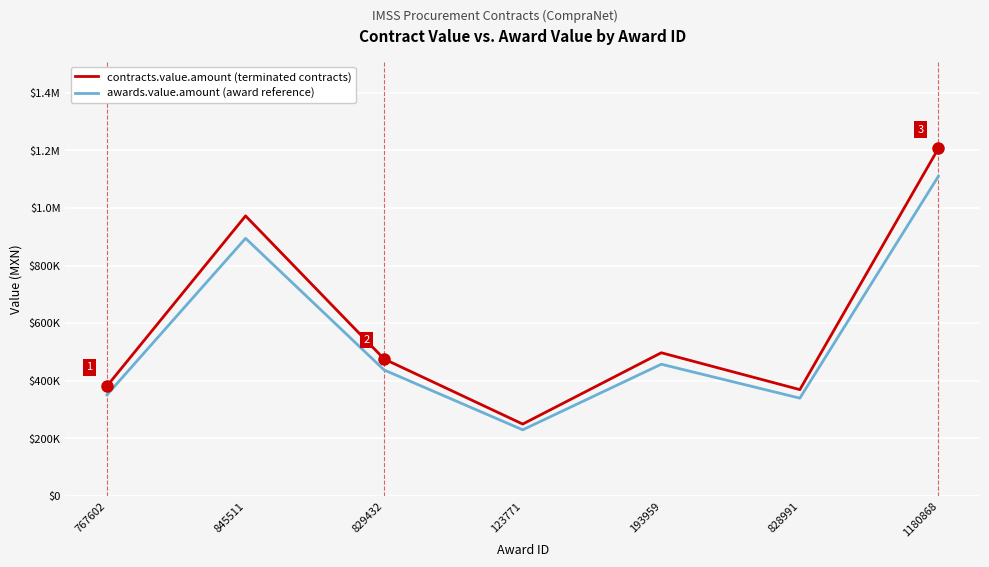

True or false: contracts.value.amount (terminated contracts) and awards.value.amount (award reference) intersect in this chart.

False